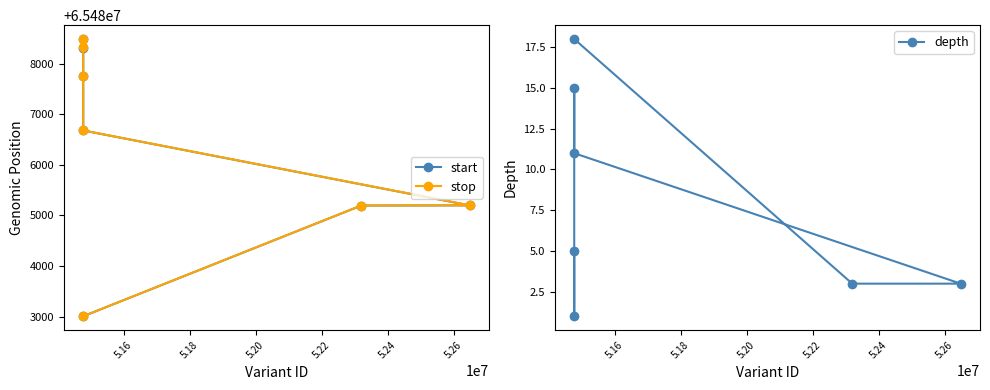

What is the maximum value for stop?

65488489